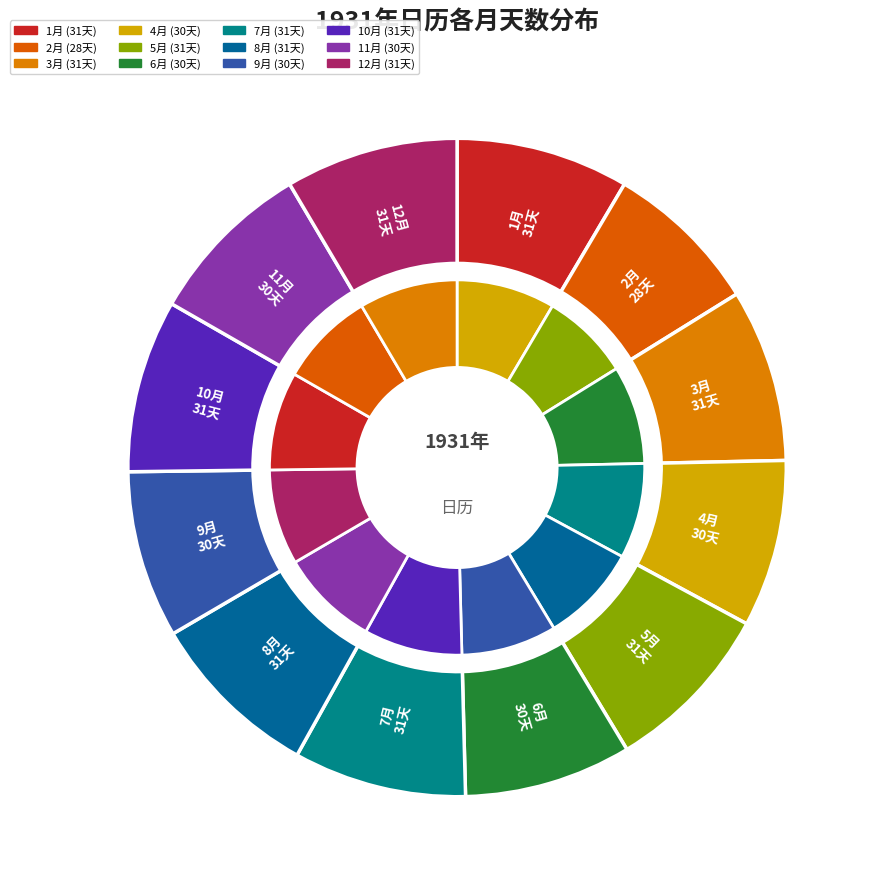

How many slices are in this pie chart?

12